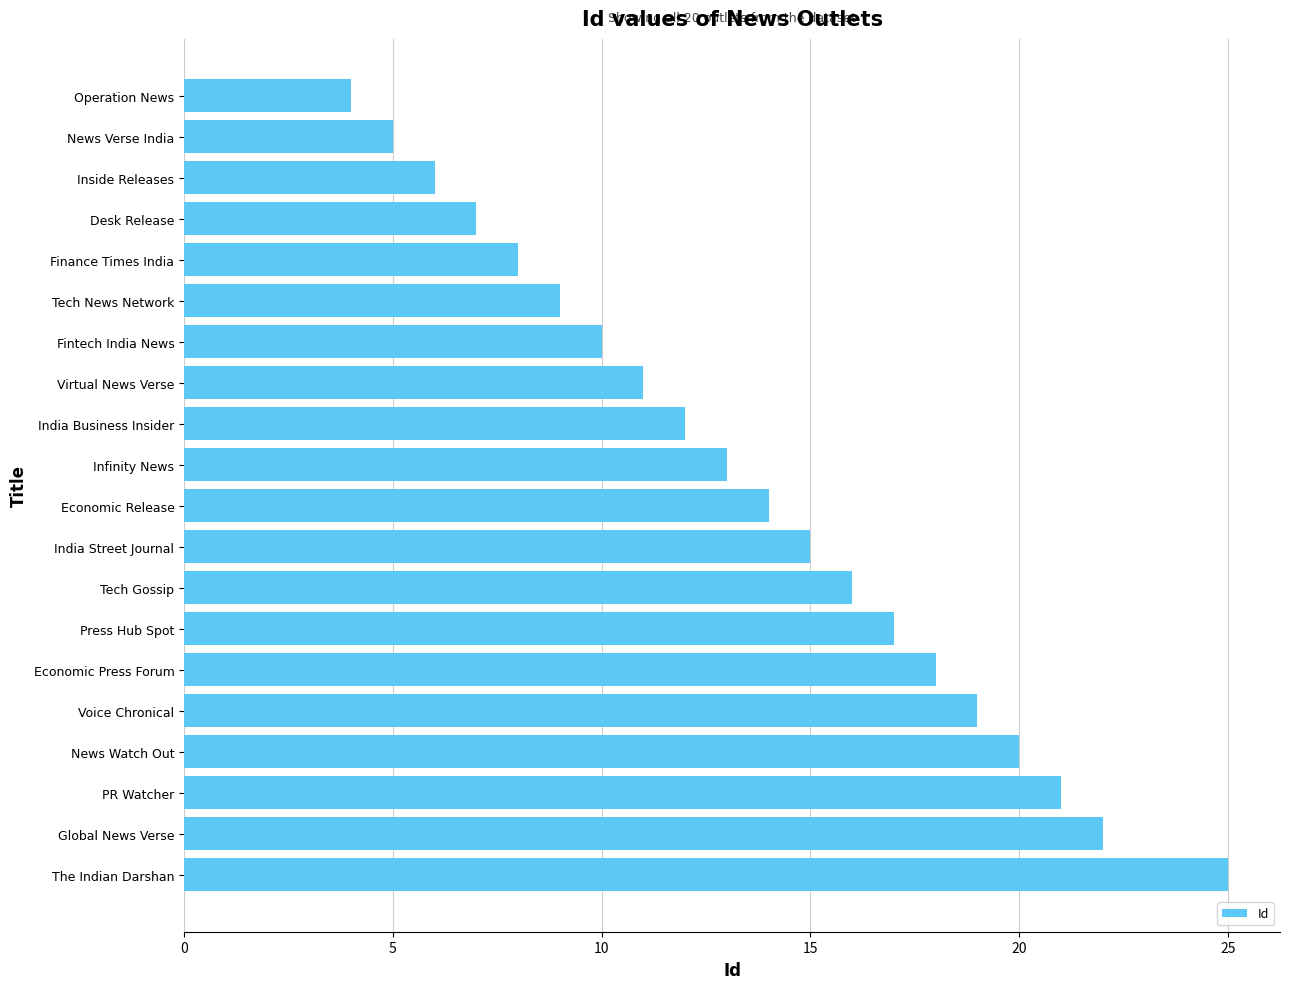

Reading top to bottom, what are all the values shown in this chart?

4	5	6	7	8	9	10	11	12	13	14	15	16	17	18	19	20	21	22	25